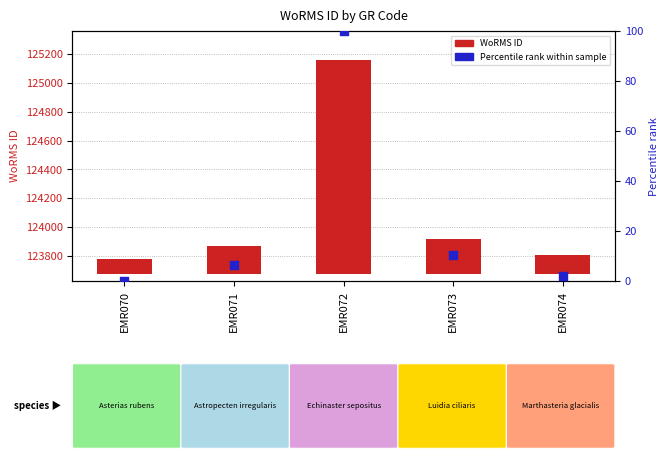

At which category is the sum across all series the highest?

EMR072